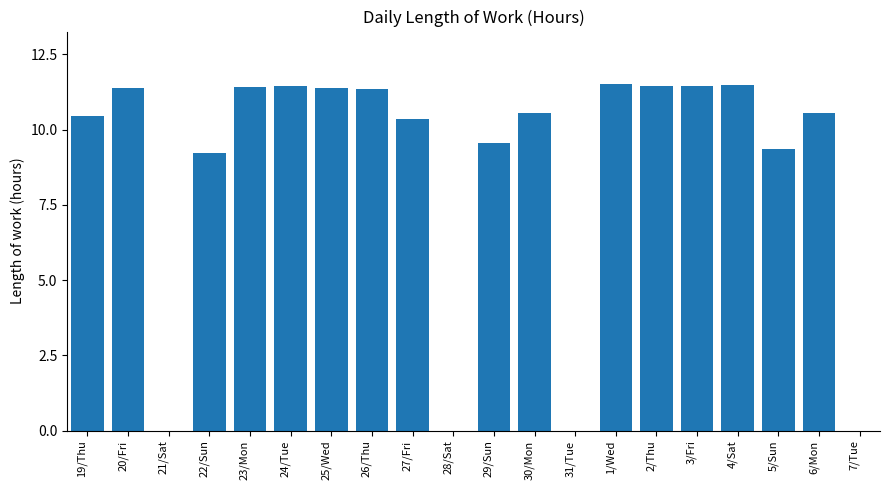

The chart shows a value of 11.5 at 3/Fri. True or false?

True